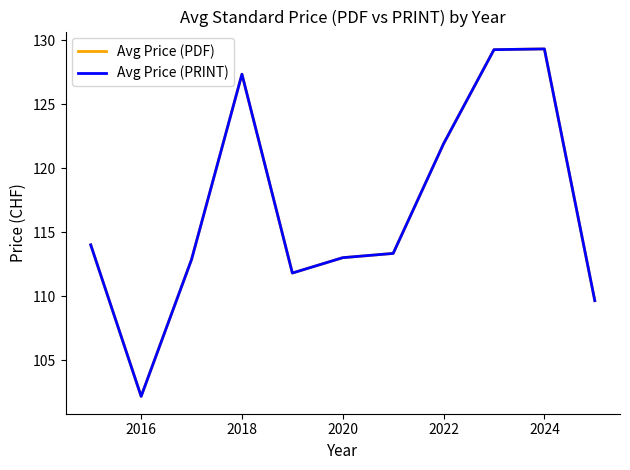

True or false: Avg Price (PRINT) and Avg Price (PDF) cross at least once.

False